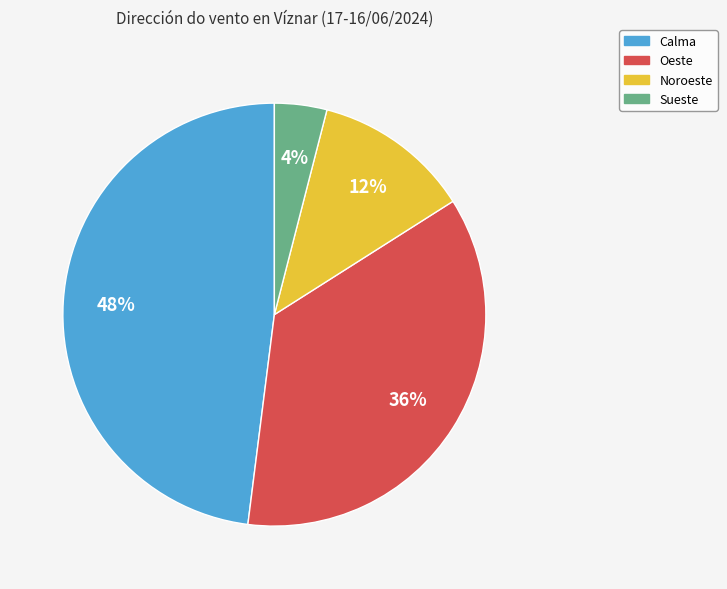

To the nearest percent, what portion does Calma represent?

48%